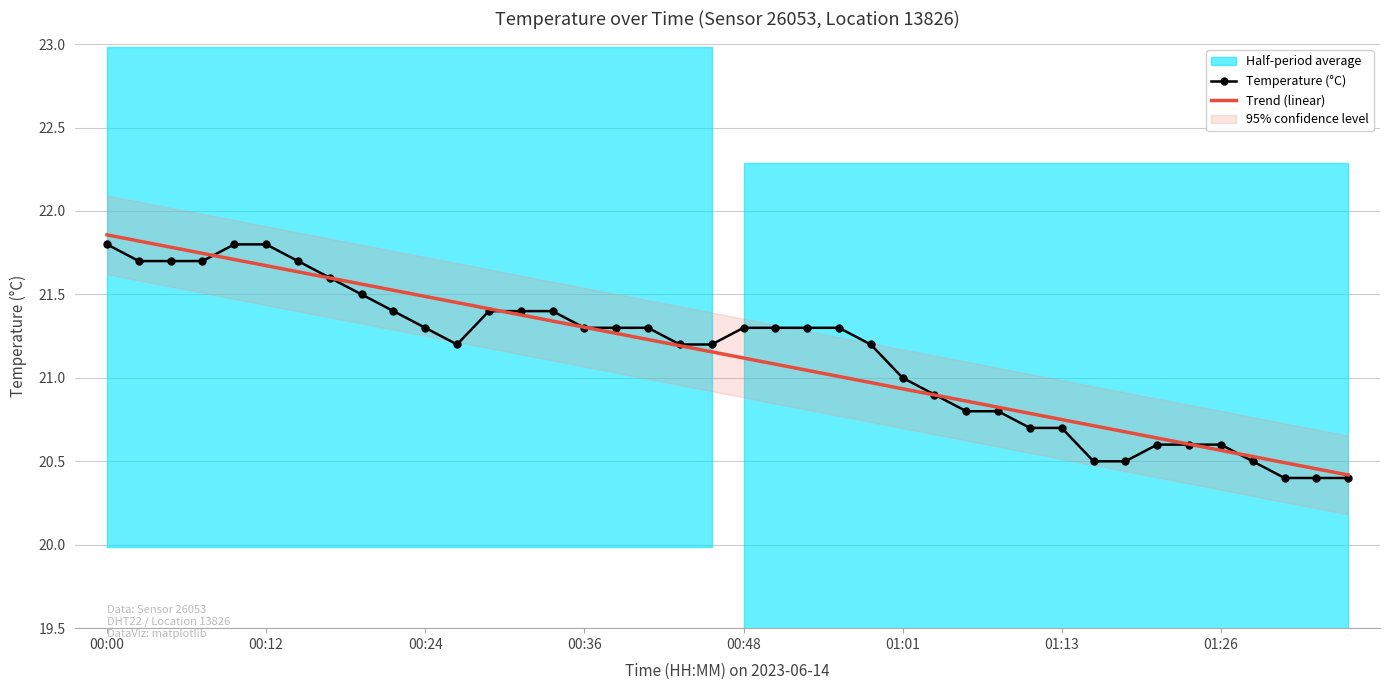

Which label corresponds to the largest value in the chart?

00:00